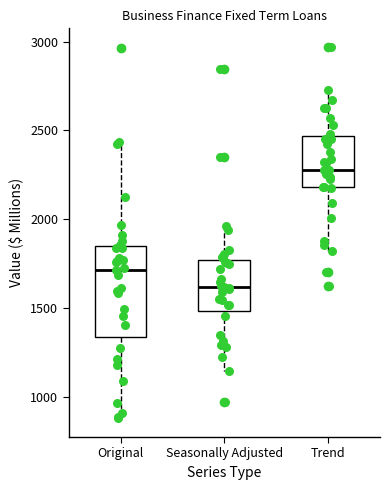

Which box's median line is the highest?

Trend